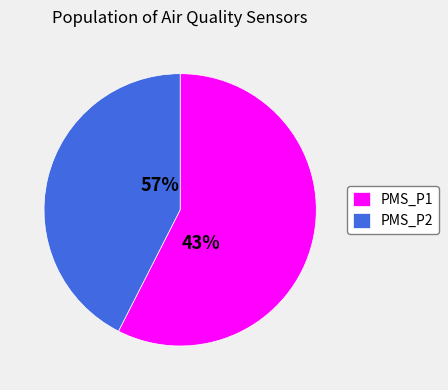

True or false: 28 accounts for 1% of the total.

False